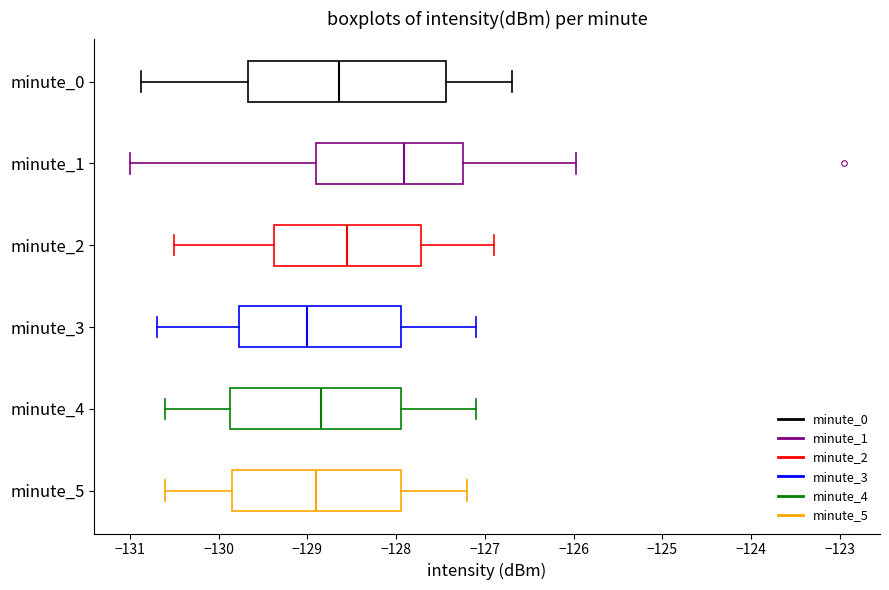

Comparing the boxes themselves (not the whiskers), which one is the widest?

minute_0